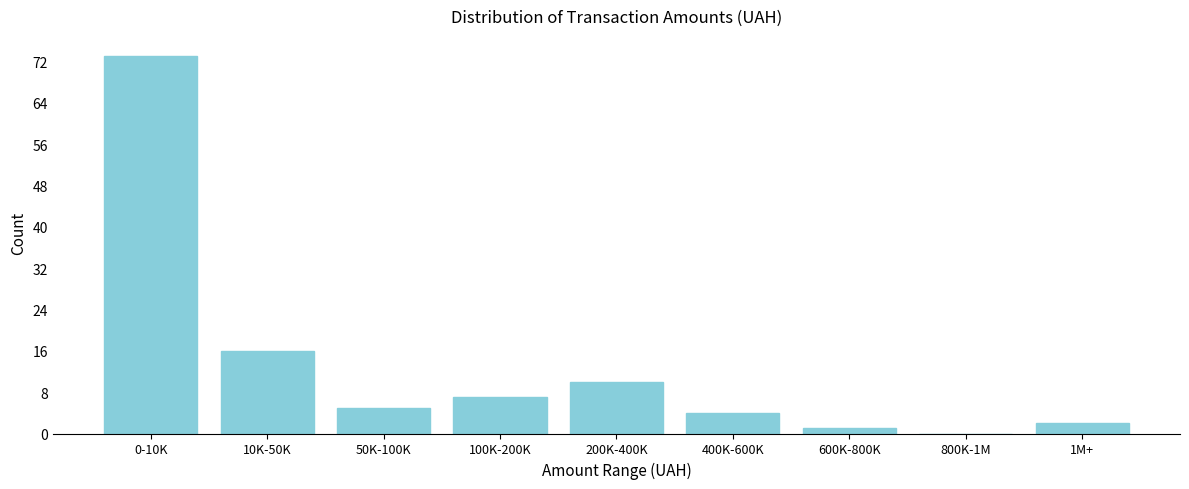

Reading left to right, transcribe all the data shown in this chart.

0-10K=73	10K-50K=16	50K-100K=5	100K-200K=7	200K-400K=10	400K-600K=4	600K-800K=1	800K-1M=0	1M+=2